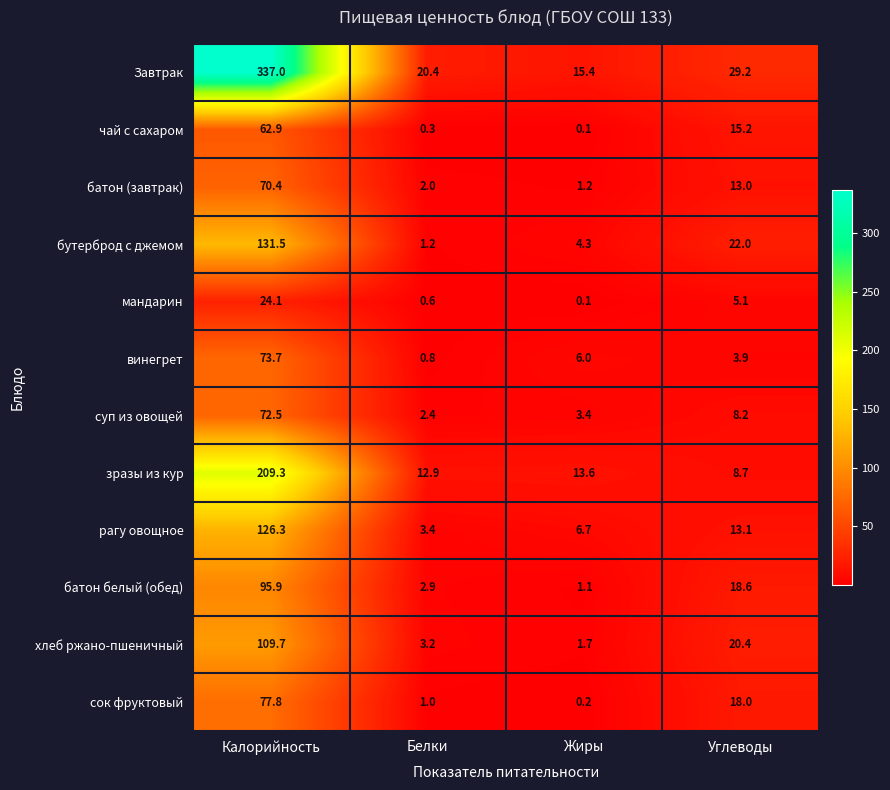

What is the sum of all суп из овощей values?

86.5